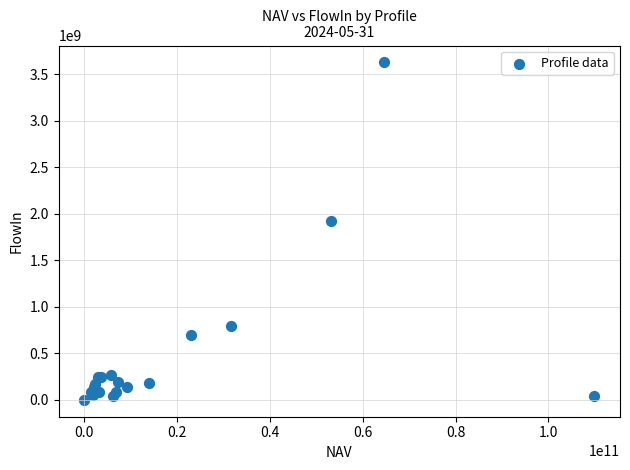

What Y value in the scatter plot is closest to 1813069147?

1919785298.4